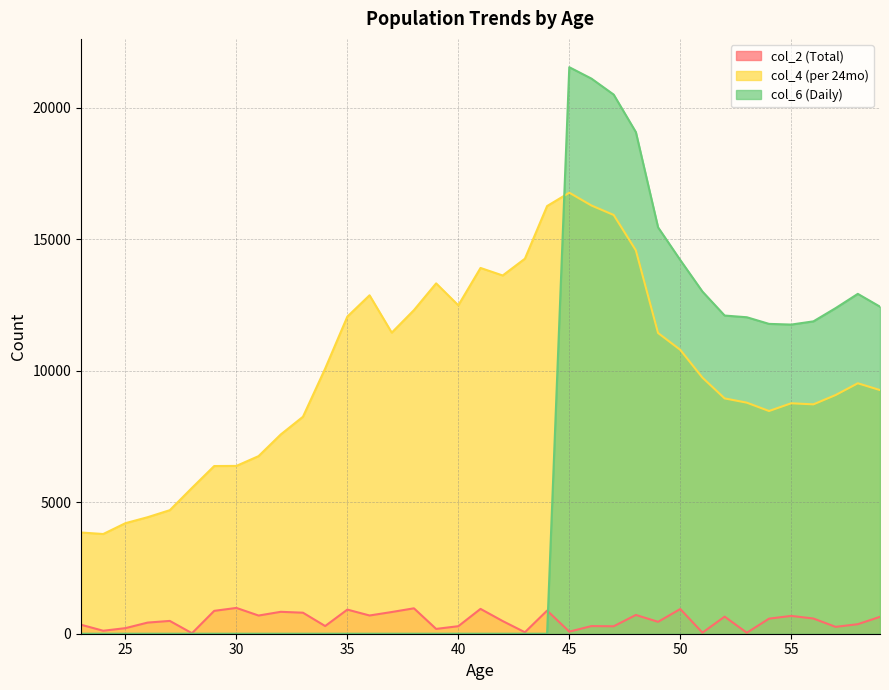

Does the chart have visible grid lines?

Yes